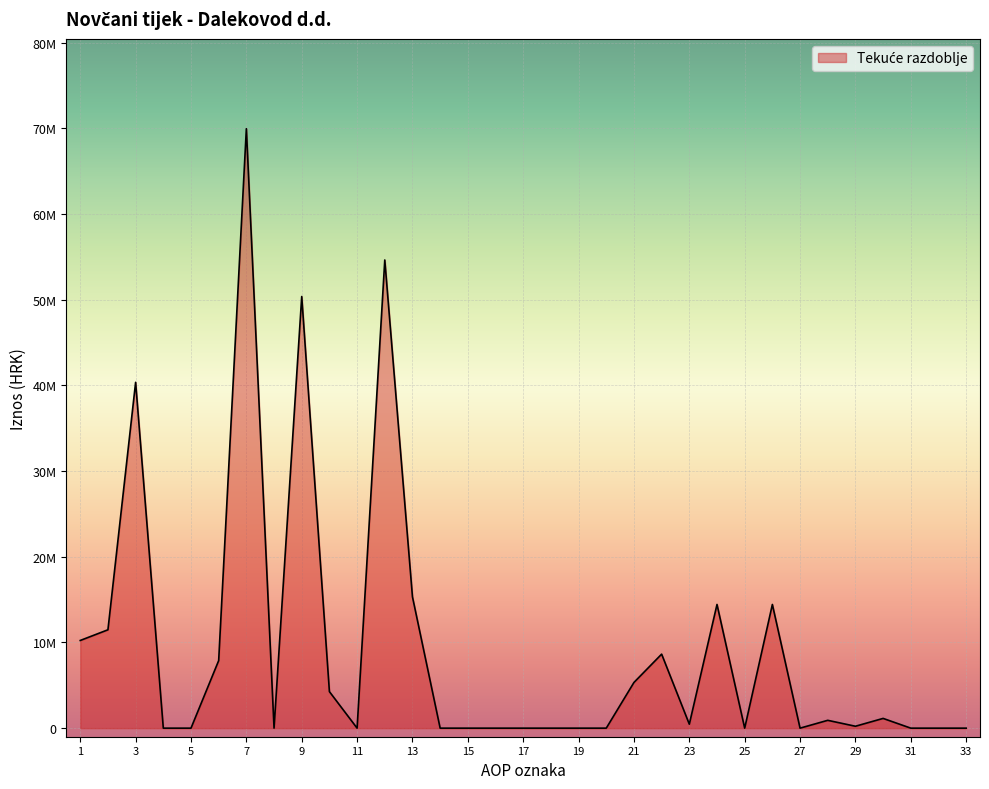

Does the chart display data point markers on the line(s)?

No